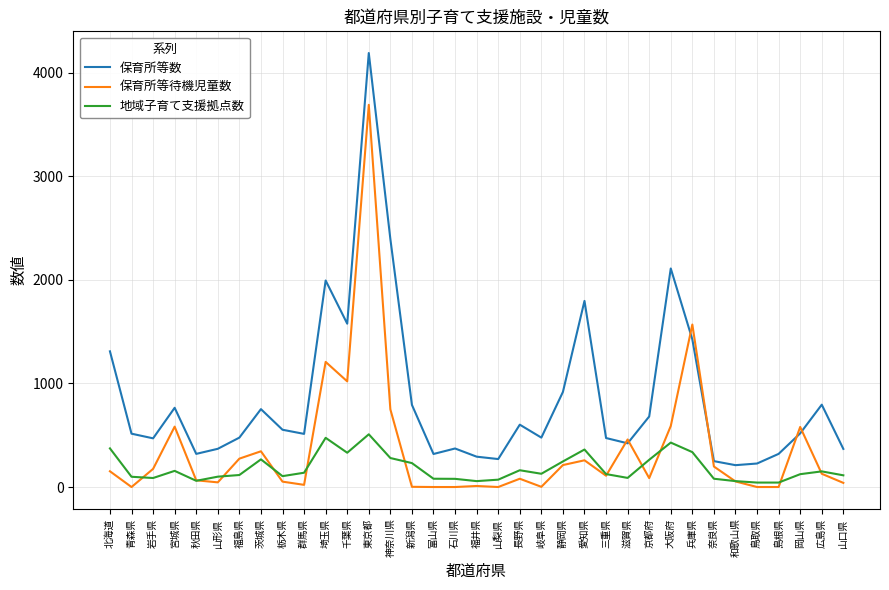

Rank the series by their average value, from lowest to highest.

地域子育て支援拠点数, 保育所等待機児童数, 保育所等数